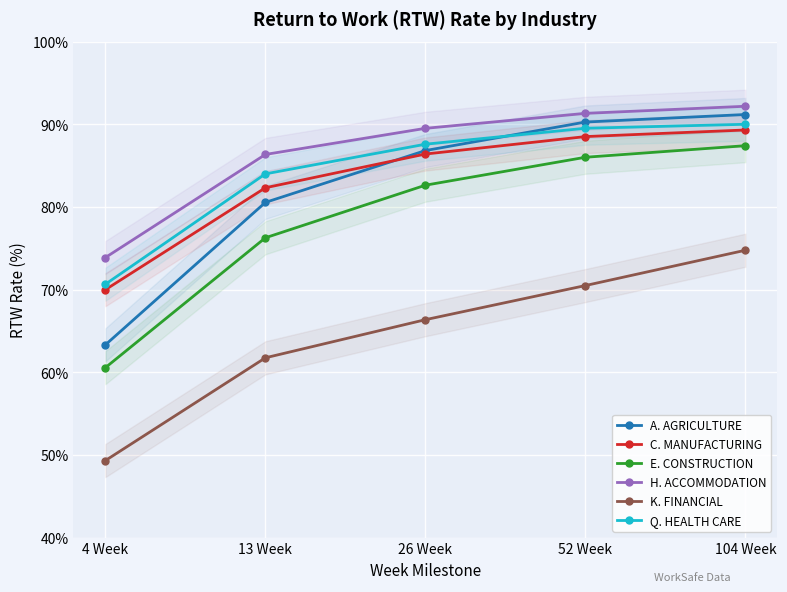

What are all the series names shown in the legend?

A. AGRICULTURE, C. MANUFACTURING, E. CONSTRUCTION, H. ACCOMMODATION, K. FINANCIAL, Q. HEALTH CARE